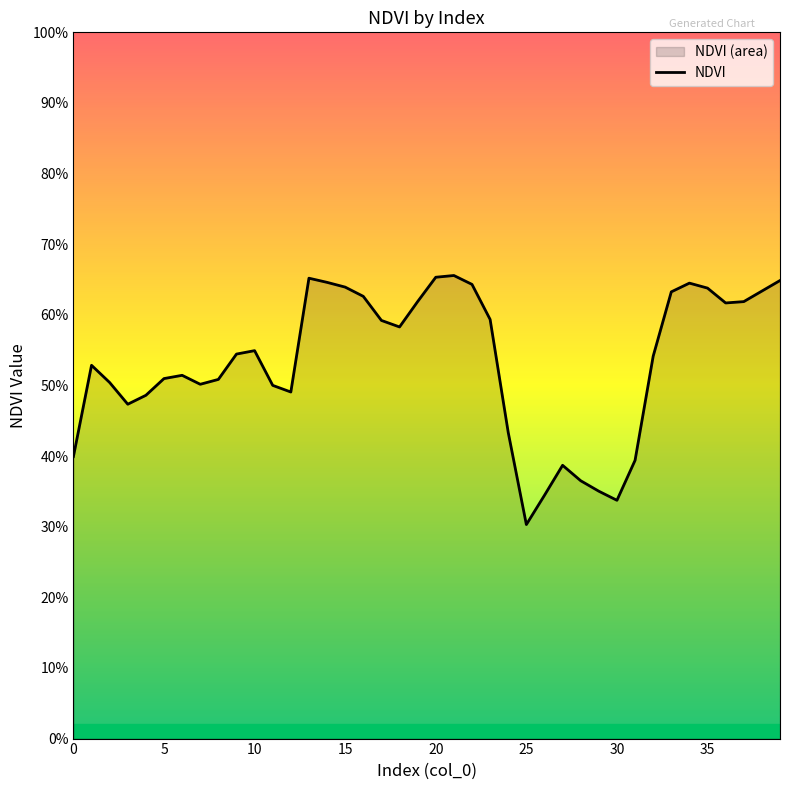

Does the chart display data point markers on the line(s)?

No